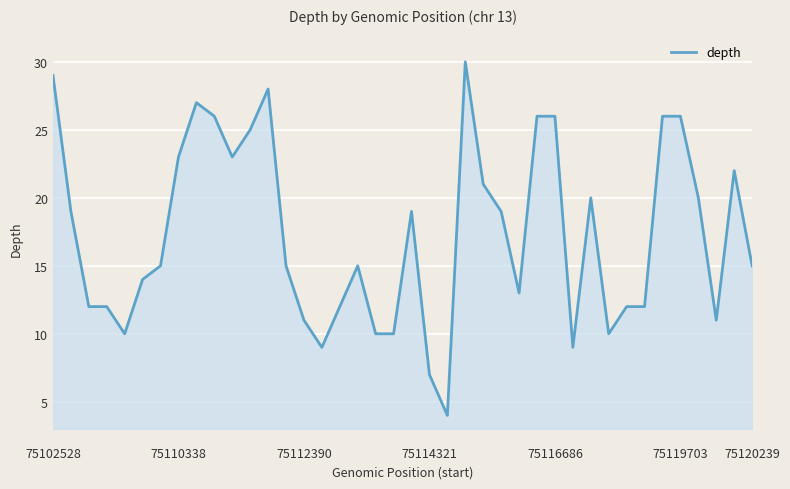

What is the difference between the maximum and minimum values?

26